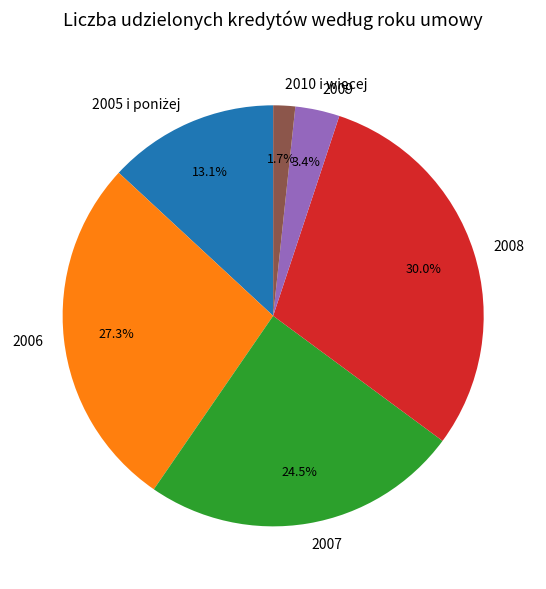

Is there any slice that represents more than half of the pie?

No